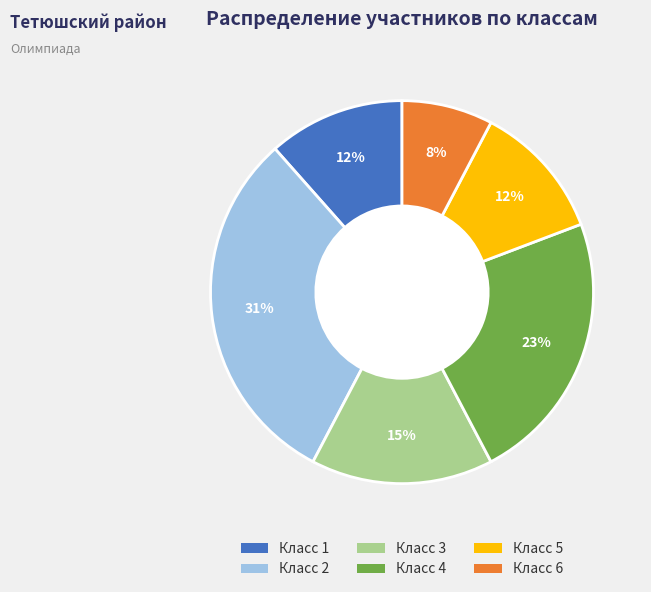

Is there any slice that represents more than half of the pie?

No